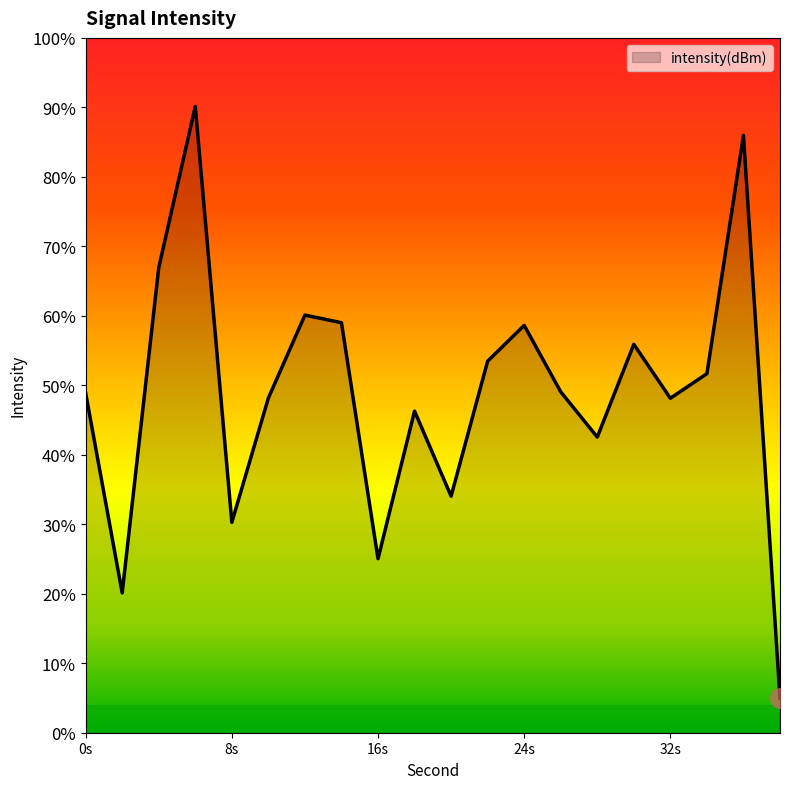

How many points are lower than both their immediate neighbors (excluding endpoints)?

6